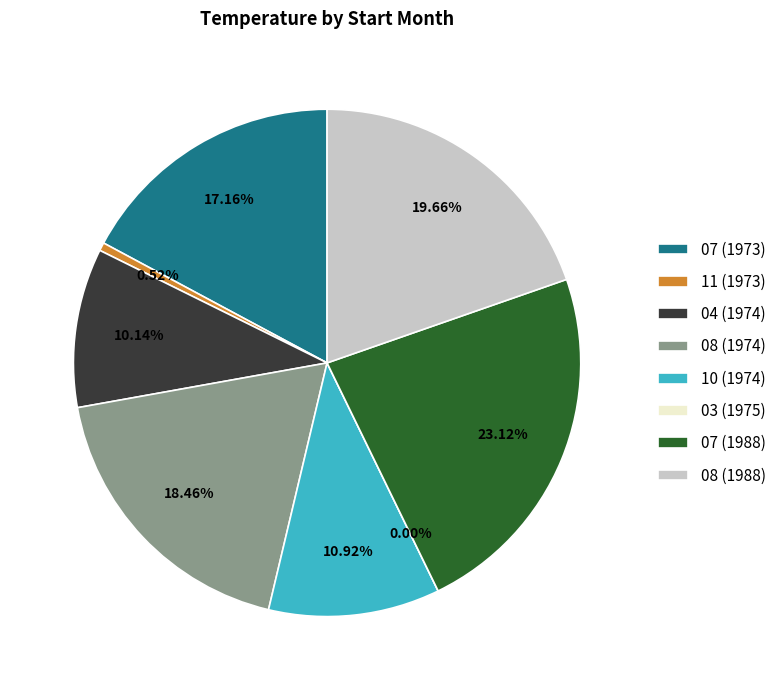

Does 04 account for over 50% of the chart?

No